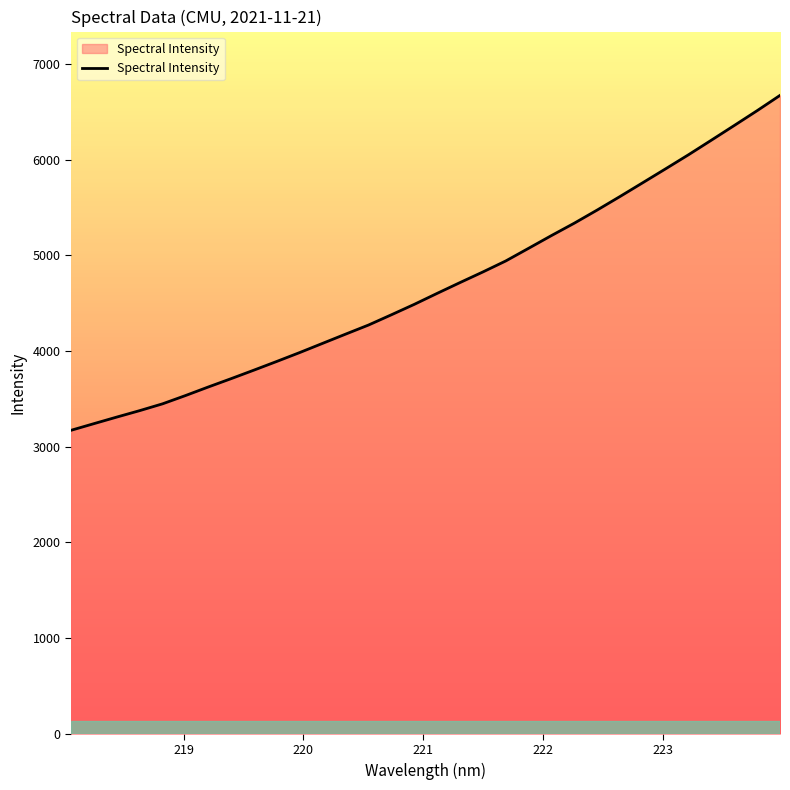

What is the smallest value displayed?

3172.0